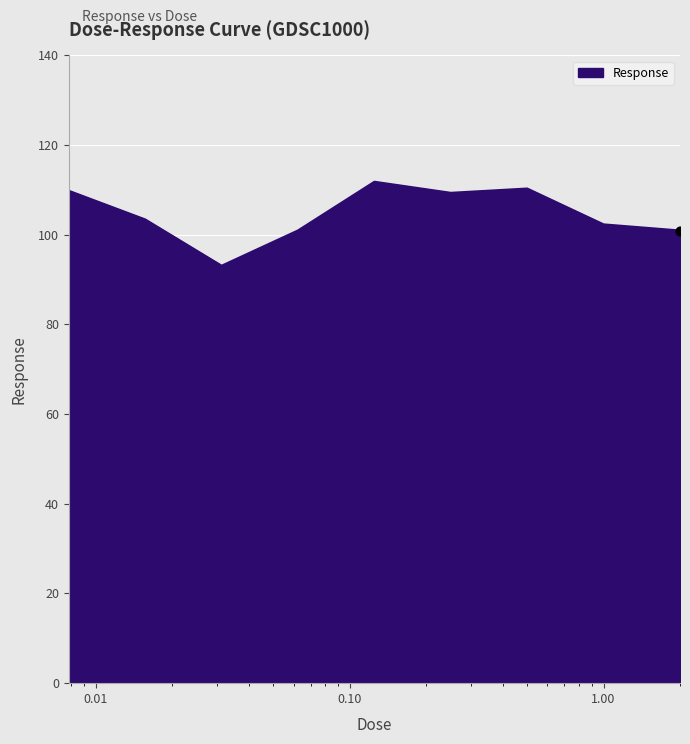

What is the minimum value shown in the chart?

93.1